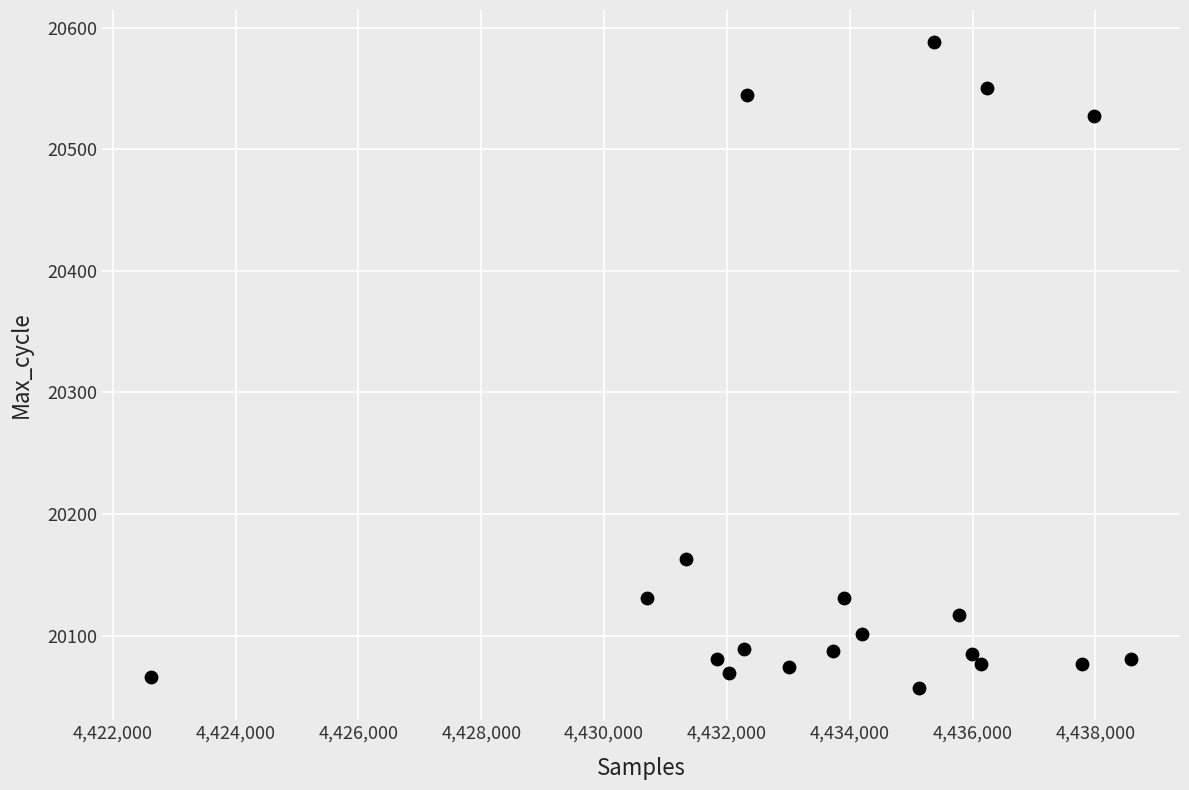

What Y value in the scatter plot is closest to 20322?

20163